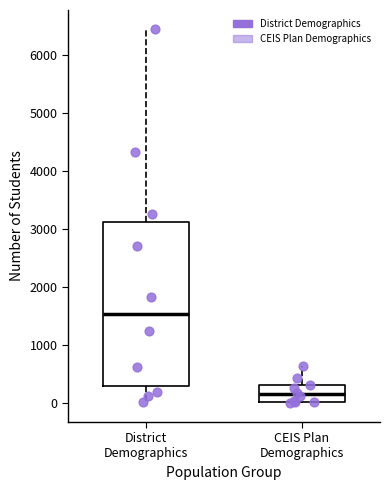

Which box has the lowest median line?

CEIS Plan Demographics